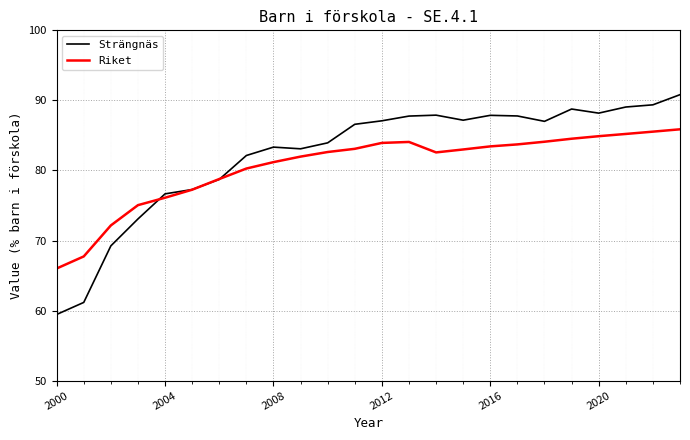

Count the number of data series in this chart.

2